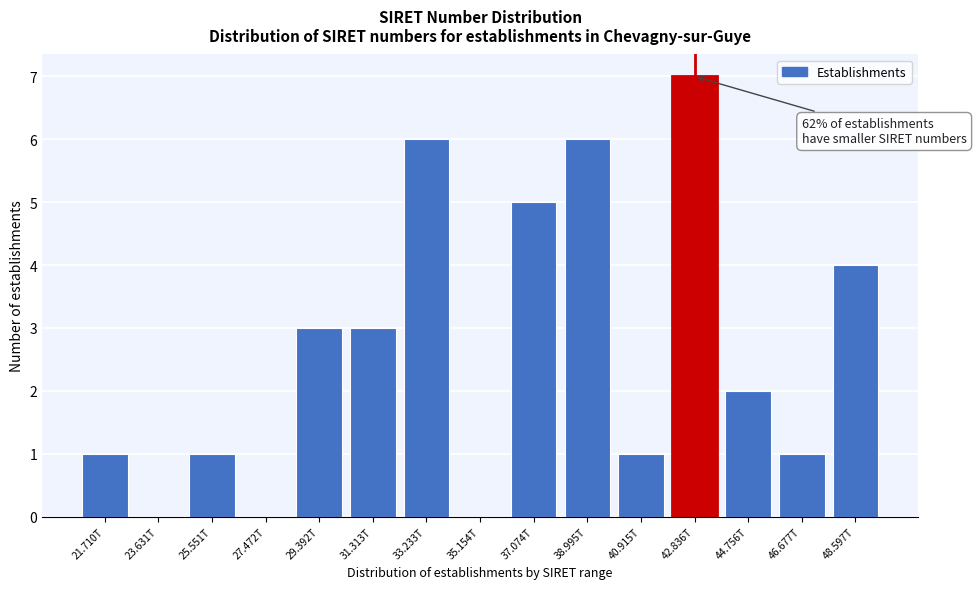

Reading right to left, list all the values displayed in this chart.

48.597T=4	46.677T=1	44.756T=2	42.836T=7	40.915T=1	38.995T=6	37.074T=5	35.154T=0	33.233T=6	31.313T=3	29.392T=3	27.472T=0	25.551T=1	23.631T=0	21.710T=1